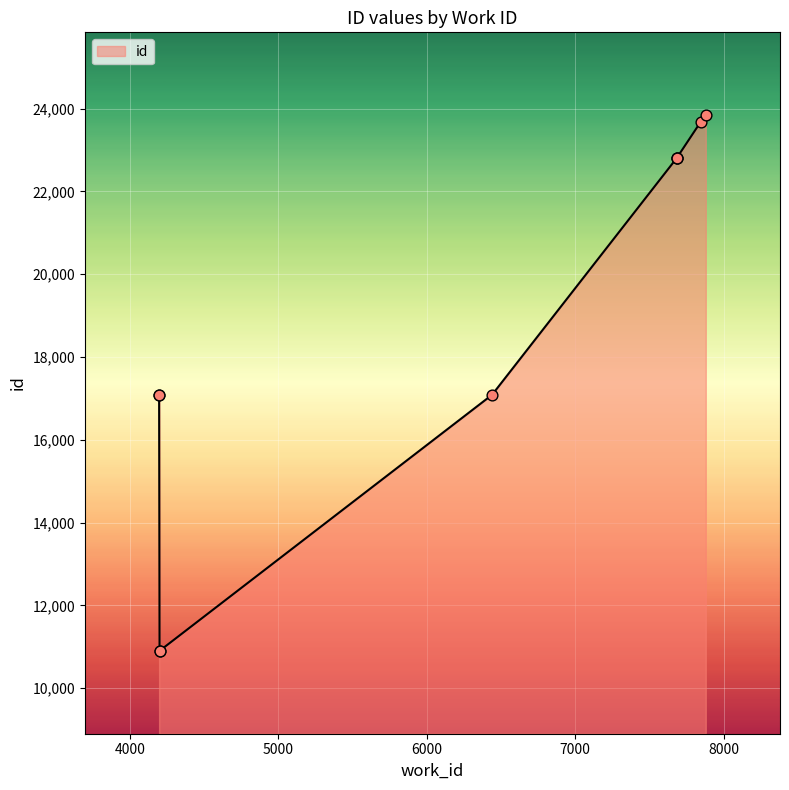

What is the change in value from 4200 to 6440?

+6187